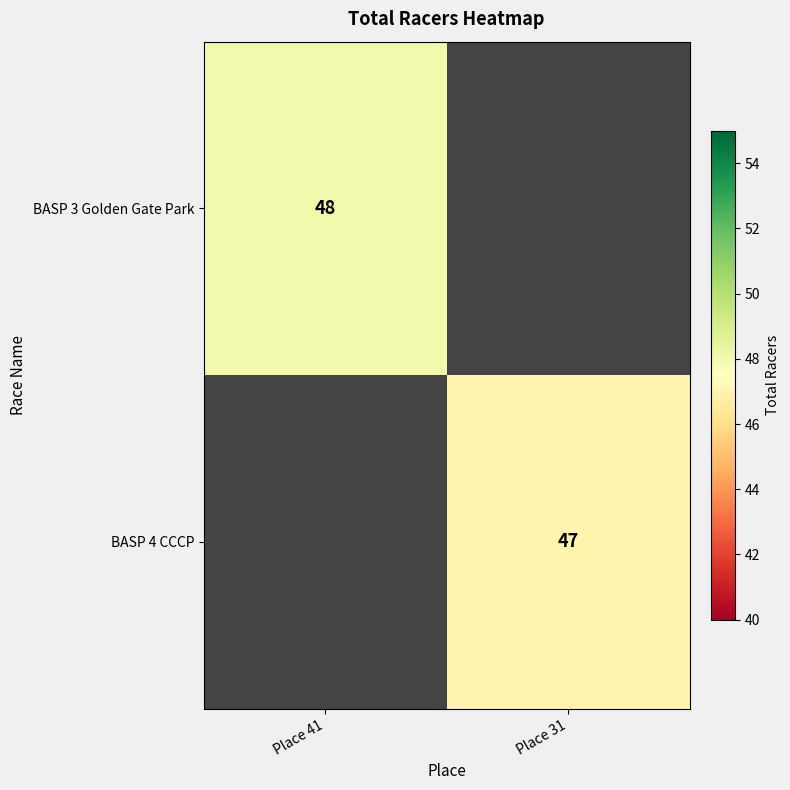

Is it true that BASP 4 CCCP equals 18 at Place 31?

False